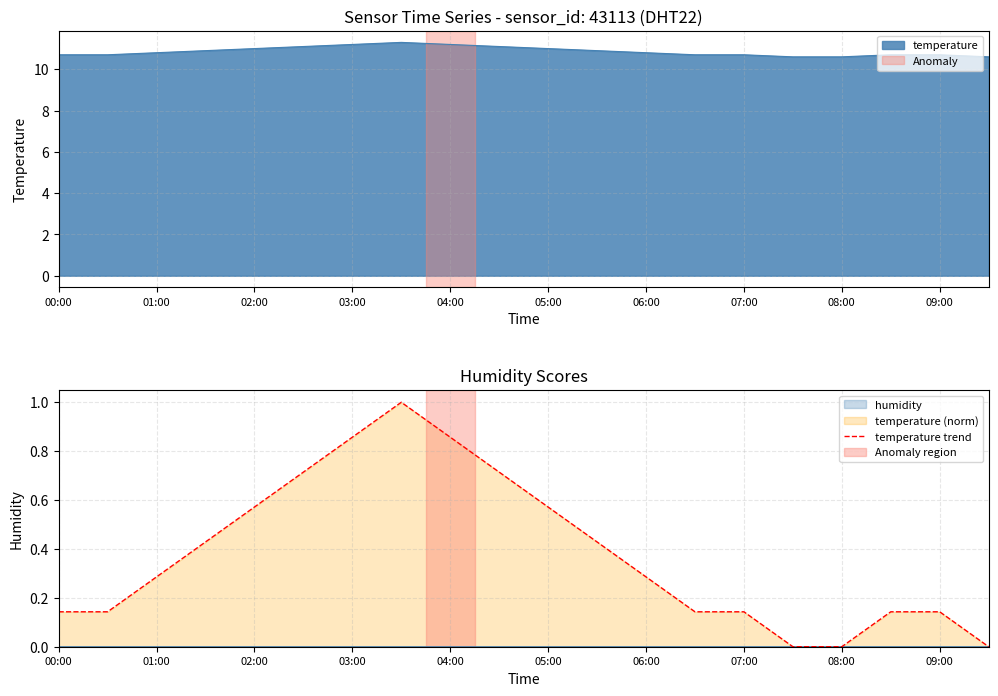

True or false: the data shows -0.5 at 19.

False